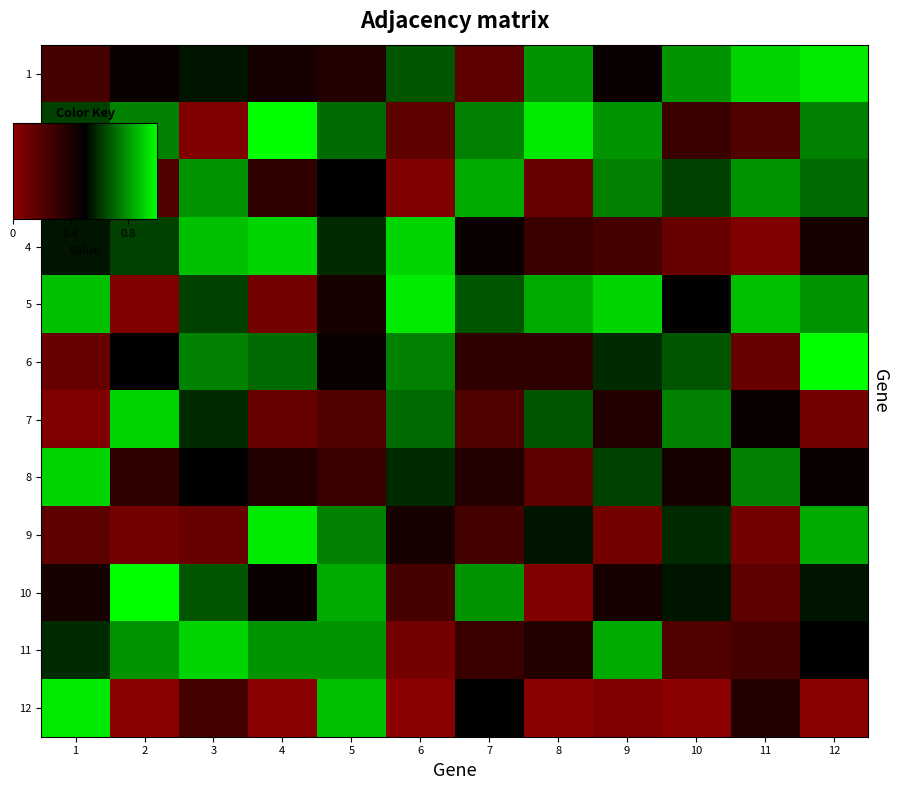

Reading right to left, list all the values displayed in this chart.

1: 12=1.0	11=0.9	10=0.8	9=0.5	8=0.8	7=0.2	6=0.7	5=0.4	4=0.4	3=0.5	2=0.5	1=0.2
2: 12=0.8	11=0.2	10=0.3	9=0.8	8=1.0	7=0.8	6=0.2	5=0.7	4=1.0	3=0.0	2=0.8	1=0.6
3: 12=0.7	11=0.8	10=0.6	9=0.8	8=0.1	7=0.8	6=0.0	5=0.5	4=0.3	3=0.8	2=0.2	1=0.1
4: 12=0.4	11=0.0	10=0.1	9=0.2	8=0.3	7=0.5	6=0.9	5=0.6	4=0.9	3=0.9	2=0.6	1=0.5
5: 12=0.8	11=0.9	10=0.5	9=0.9	8=0.8	7=0.7	6=1.0	5=0.4	4=0.1	3=0.6	2=0.0	1=0.9
6: 12=1.0	11=0.1	10=0.7	9=0.6	8=0.3	7=0.3	6=0.8	5=0.5	4=0.7	3=0.8	2=0.5	1=0.1
7: 12=0.1	11=0.5	10=0.8	9=0.4	8=0.7	7=0.2	6=0.7	5=0.2	4=0.1	3=0.6	2=0.9	1=0.0
8: 12=0.5	11=0.8	10=0.4	9=0.6	8=0.2	7=0.4	6=0.6	5=0.3	4=0.4	3=0.5	2=0.3	1=0.9
9: 12=0.8	11=0.1	10=0.6	9=0.1	8=0.5	7=0.2	6=0.4	5=0.8	4=1.0	3=0.1	2=0.1	1=0.2
10: 12=0.5	11=0.2	10=0.5	9=0.4	8=0.0	7=0.8	6=0.2	5=0.8	4=0.5	3=0.7	2=1.0	1=0.4
11: 12=0.5	11=0.2	10=0.2	9=0.8	8=0.4	7=0.3	6=0.1	5=0.8	4=0.8	3=0.9	2=0.8	1=0.6
12: 12=0.0	11=0.4	10=0.0	9=0.0	8=0.0	7=0.5	6=0.0	5=0.9	4=0.0	3=0.2	2=0.0	1=1.0